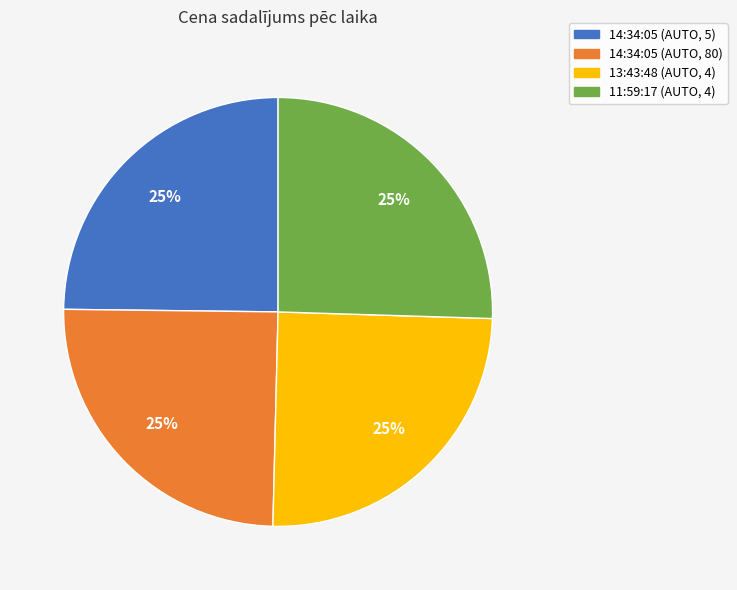

What percentage is the 14:34:05 (AUTO, 80) slice, to the nearest percent?

25%